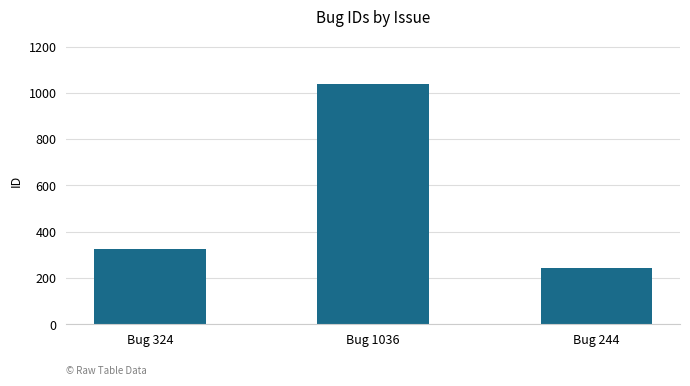

Are the bars horizontal?

No